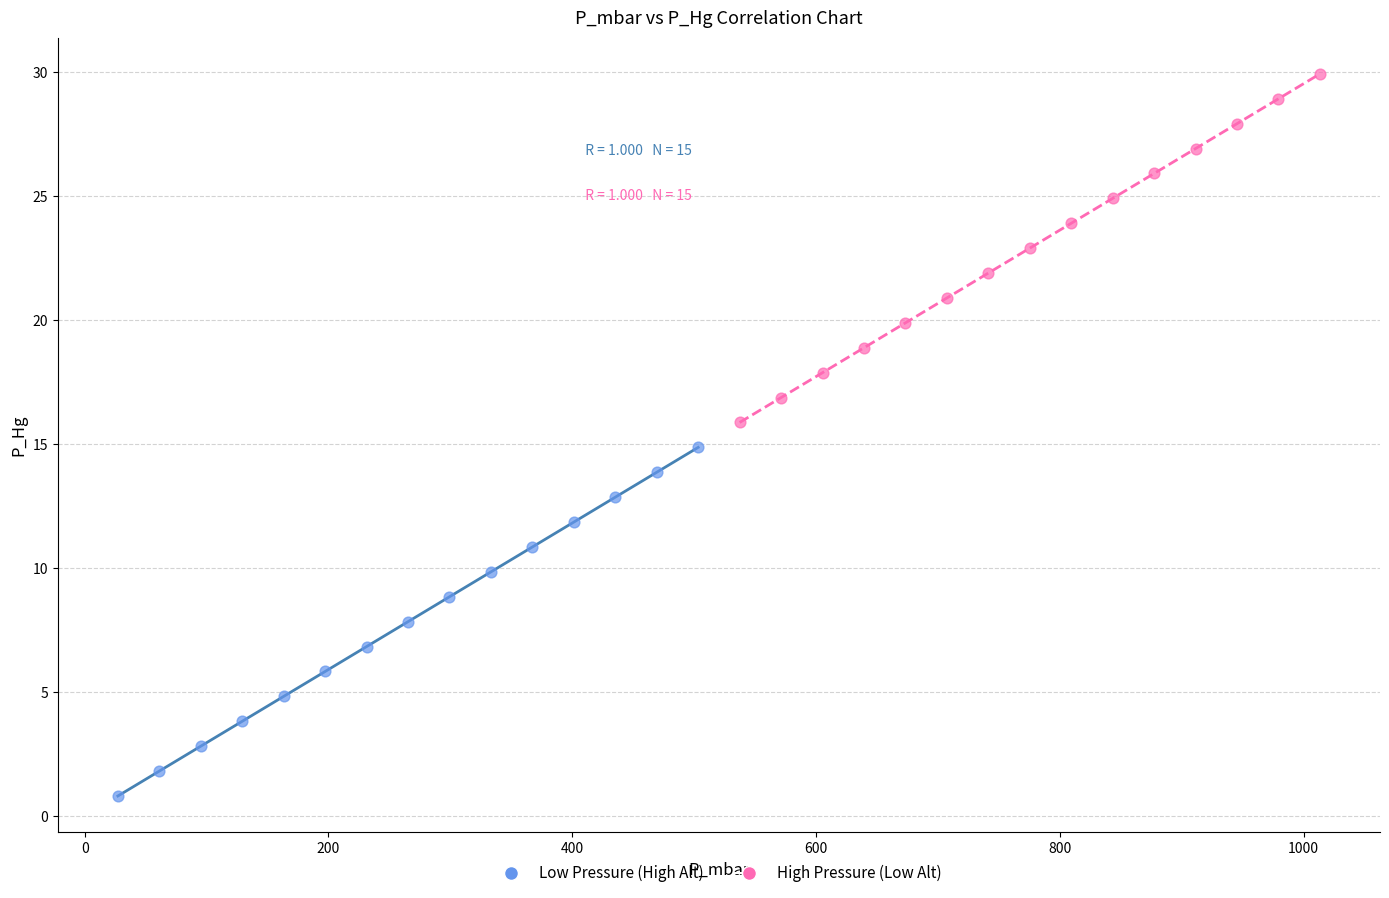

Which series contains the lowest Y value?

Low Pressure (High Alt)